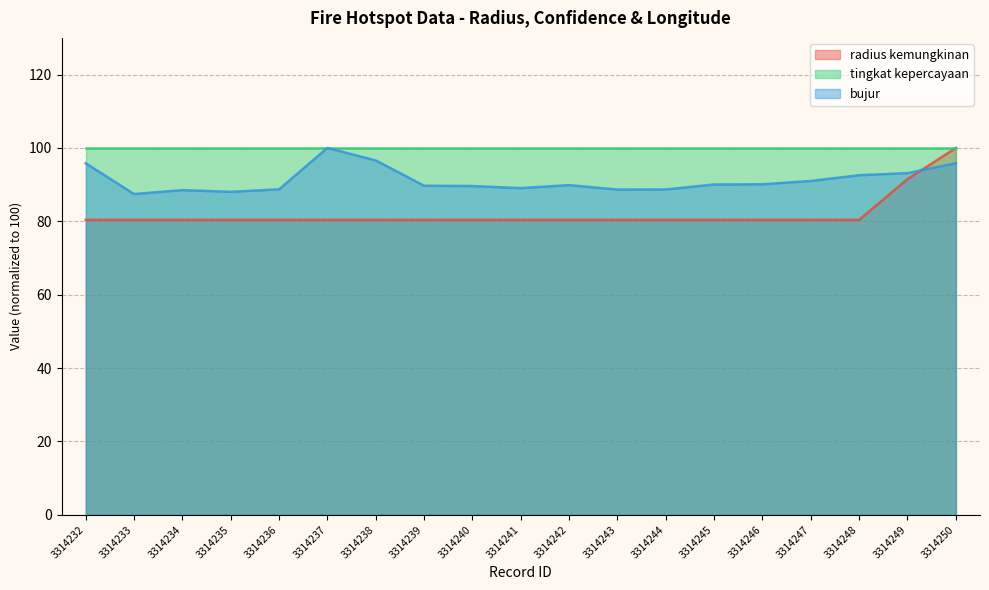

What is the average value of the bujur series?

91.2